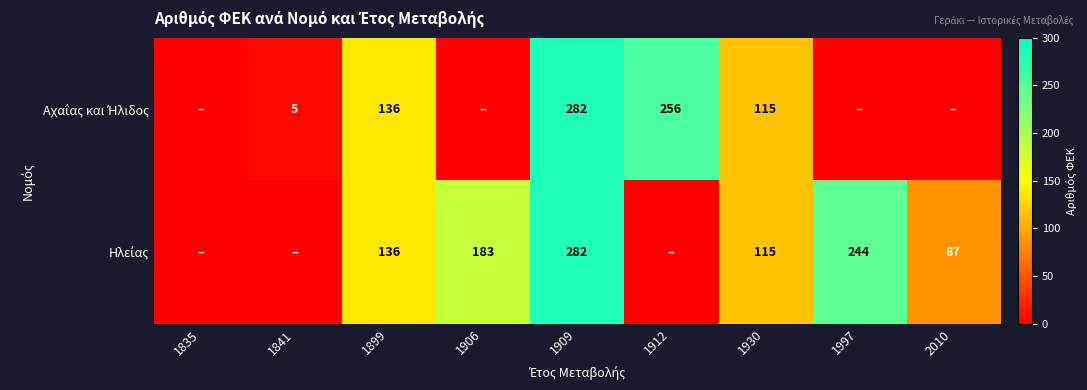

At which category is the sum across all series the highest?

1909